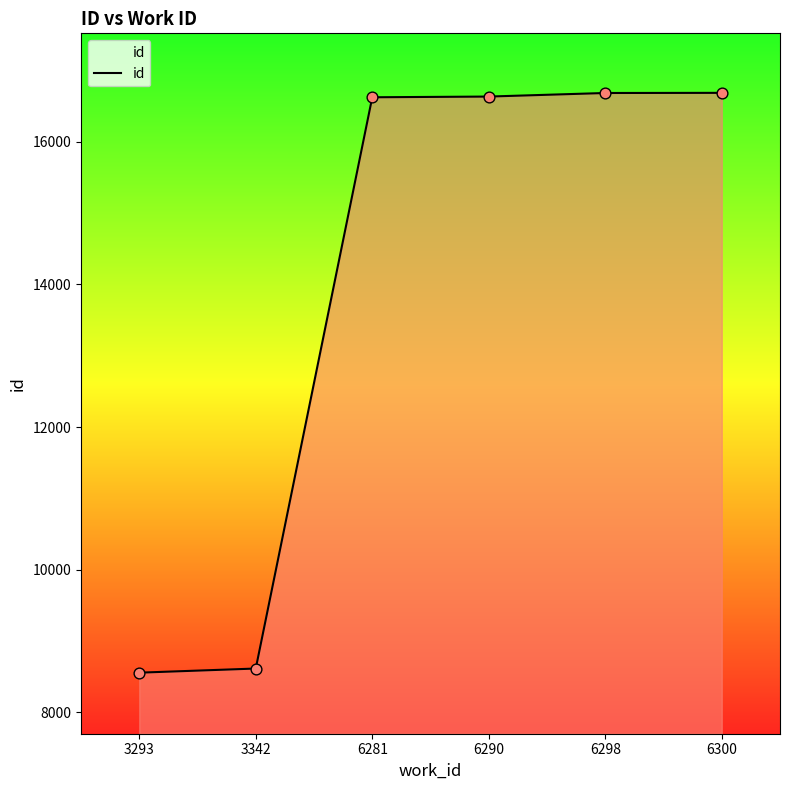

What is the change in value from 3293 to 6300?

+8127